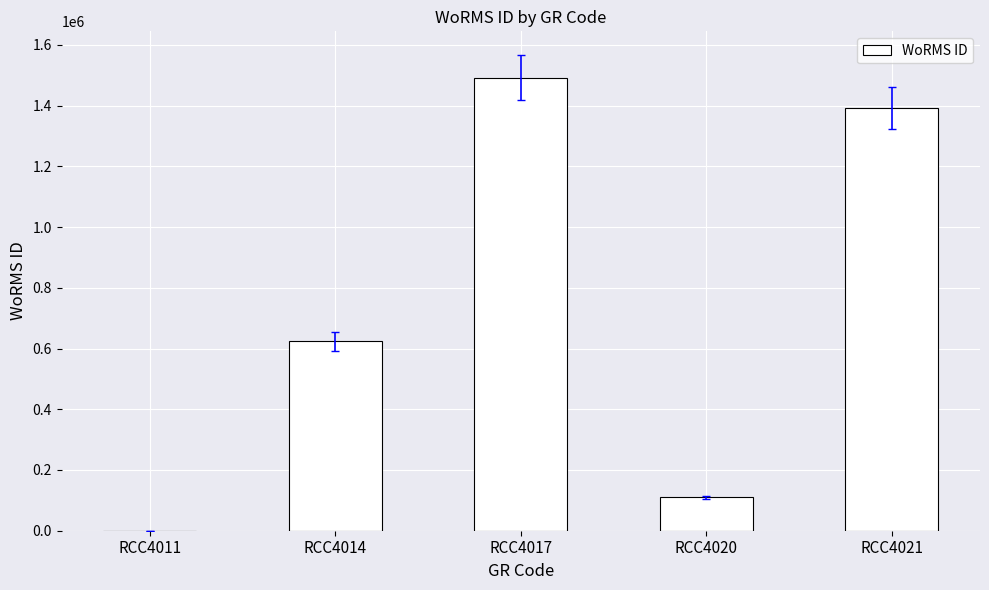

How many positive values are there?

4